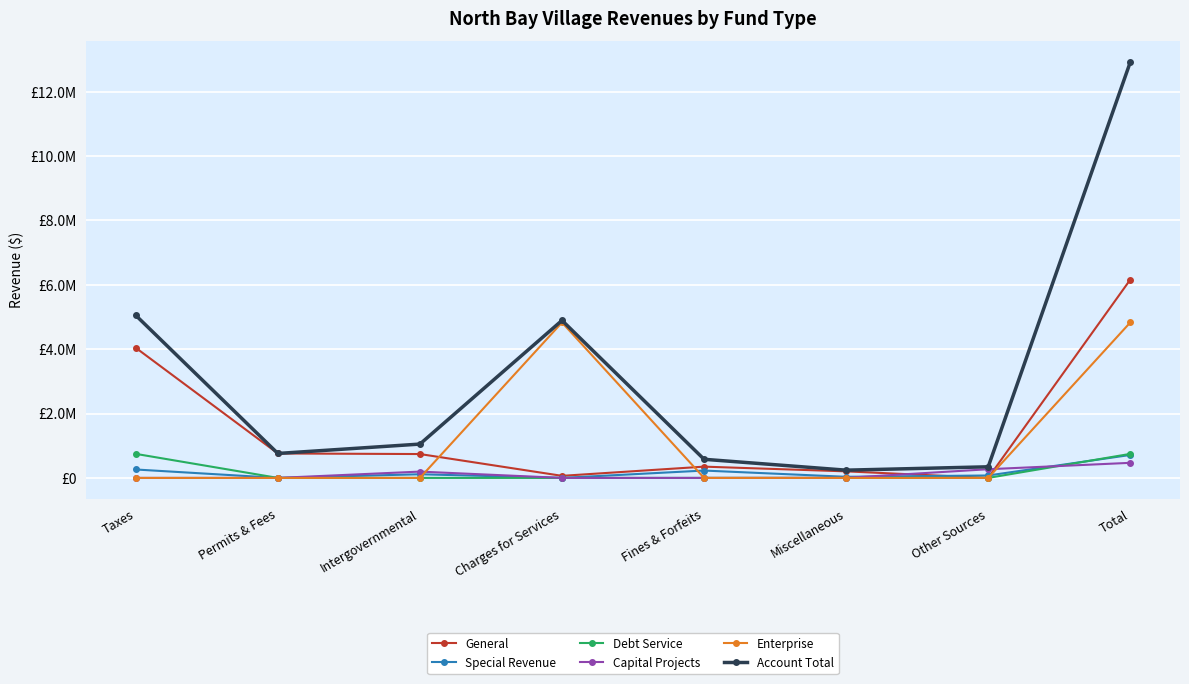

Does the chart have visible grid lines?

Yes